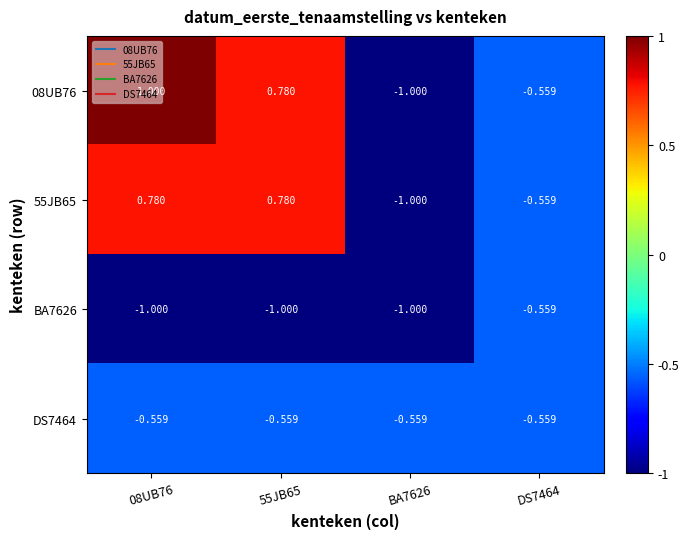

How many values in 08UB76 are above zero?

2